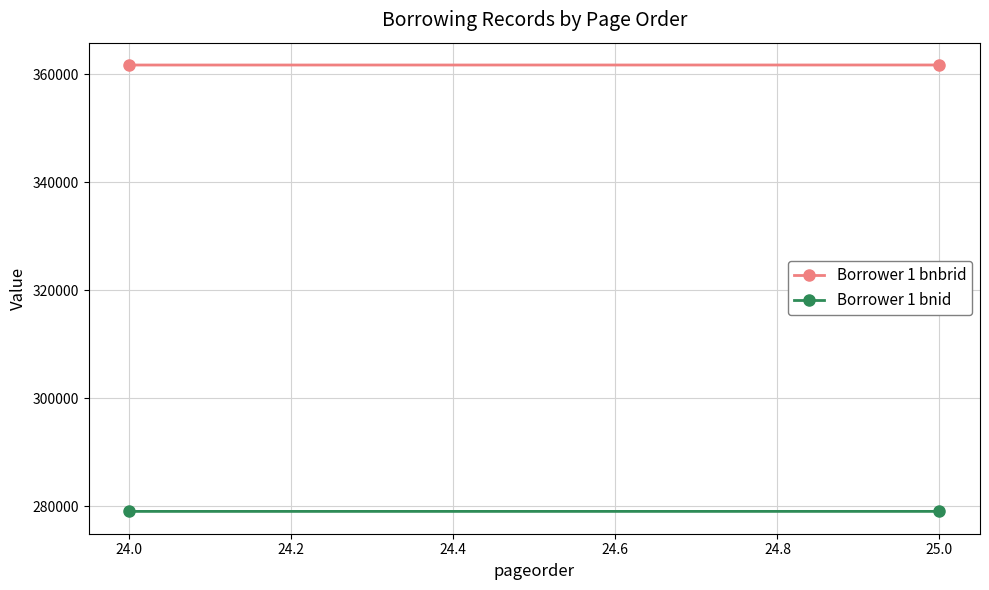

At which label does Borrower 1 bnbrid reach its peak?

25.0